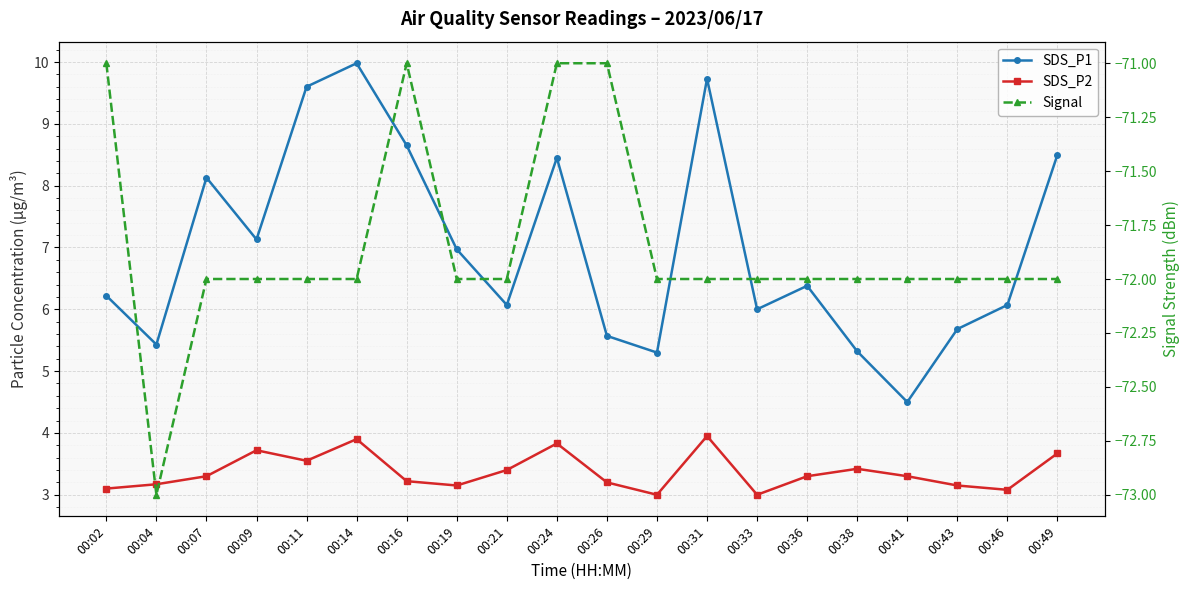

True or false: Signal and SDS_P2 intersect in this chart.

False